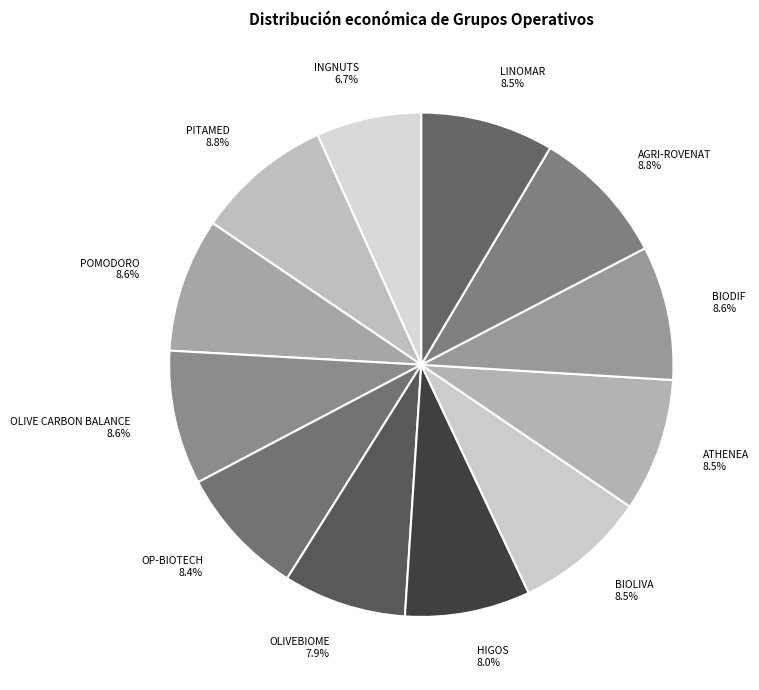

Between INGNUTS and BIOLIVA, which is larger?

BIOLIVA